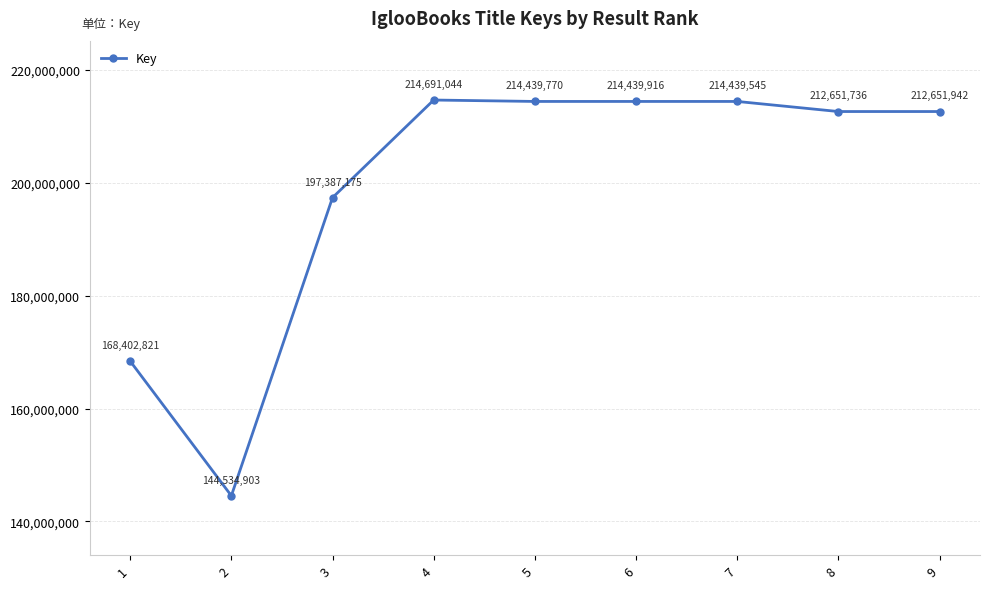

Rank the categories by value from highest to lowest.

4, 6, 5, 7, 9, 8, 3, 1, 2